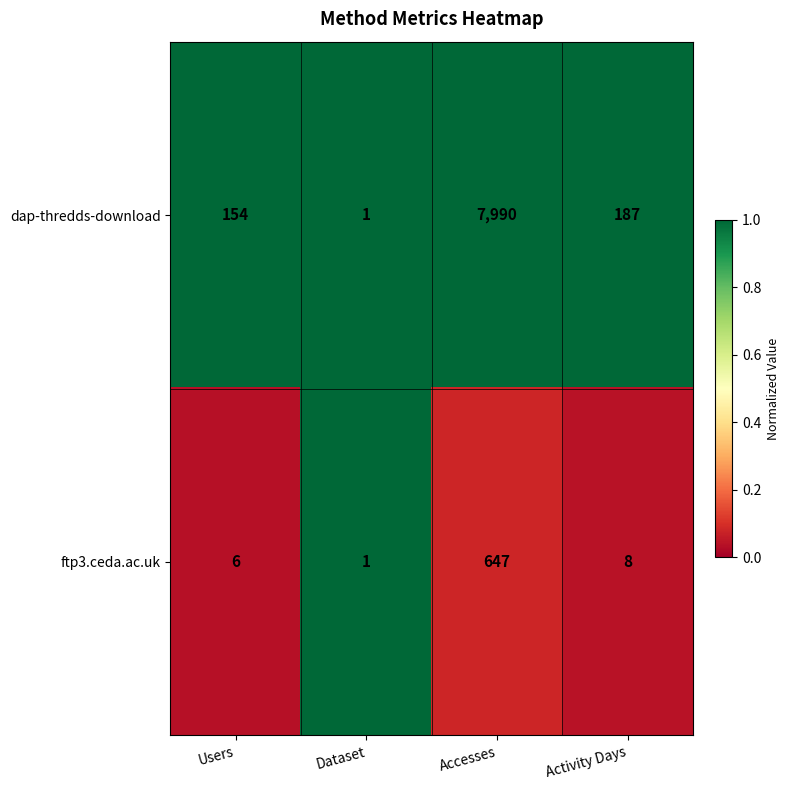

Reading right to left, what are all the values shown in this chart?

dap-thredds-download: 187	7990	1	154
ftp3.ceda.ac.uk: 8	647	1	6